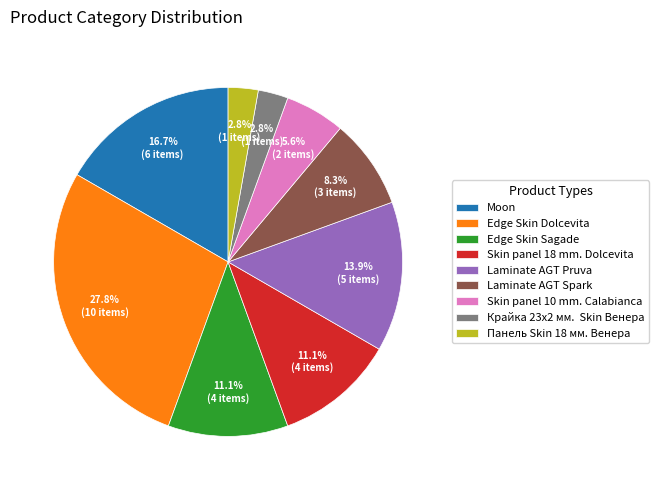

Is there any slice that represents more than half of the pie?

No